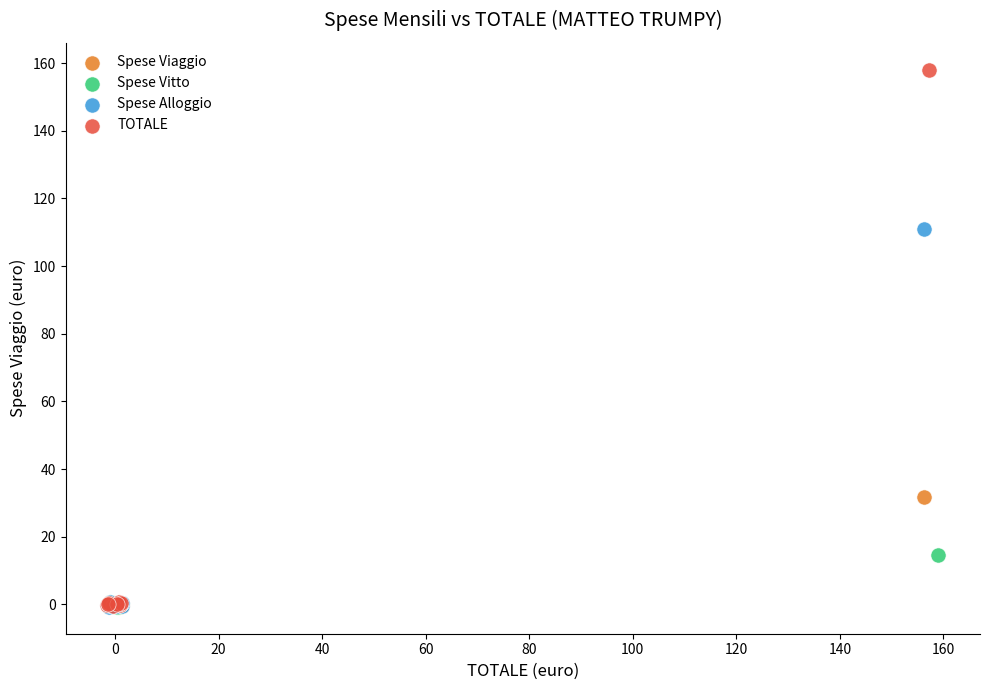

Which series contains the highest Y value?

TOTALE